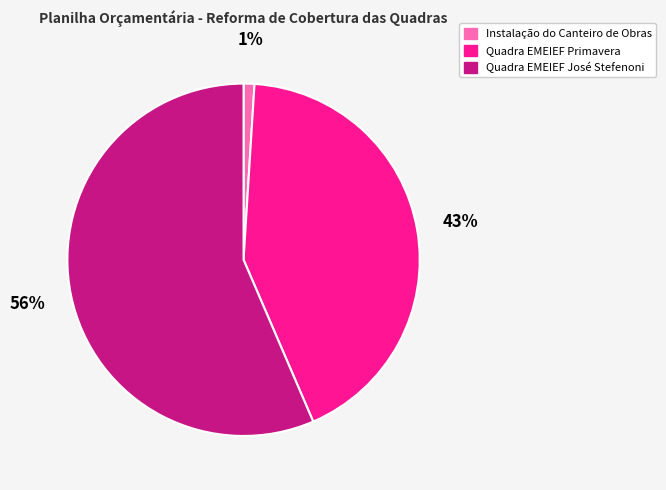

Combined, do Quadra EMEIEF Primavera and Instalação do Canteiro de Obras account for over 50%?

No